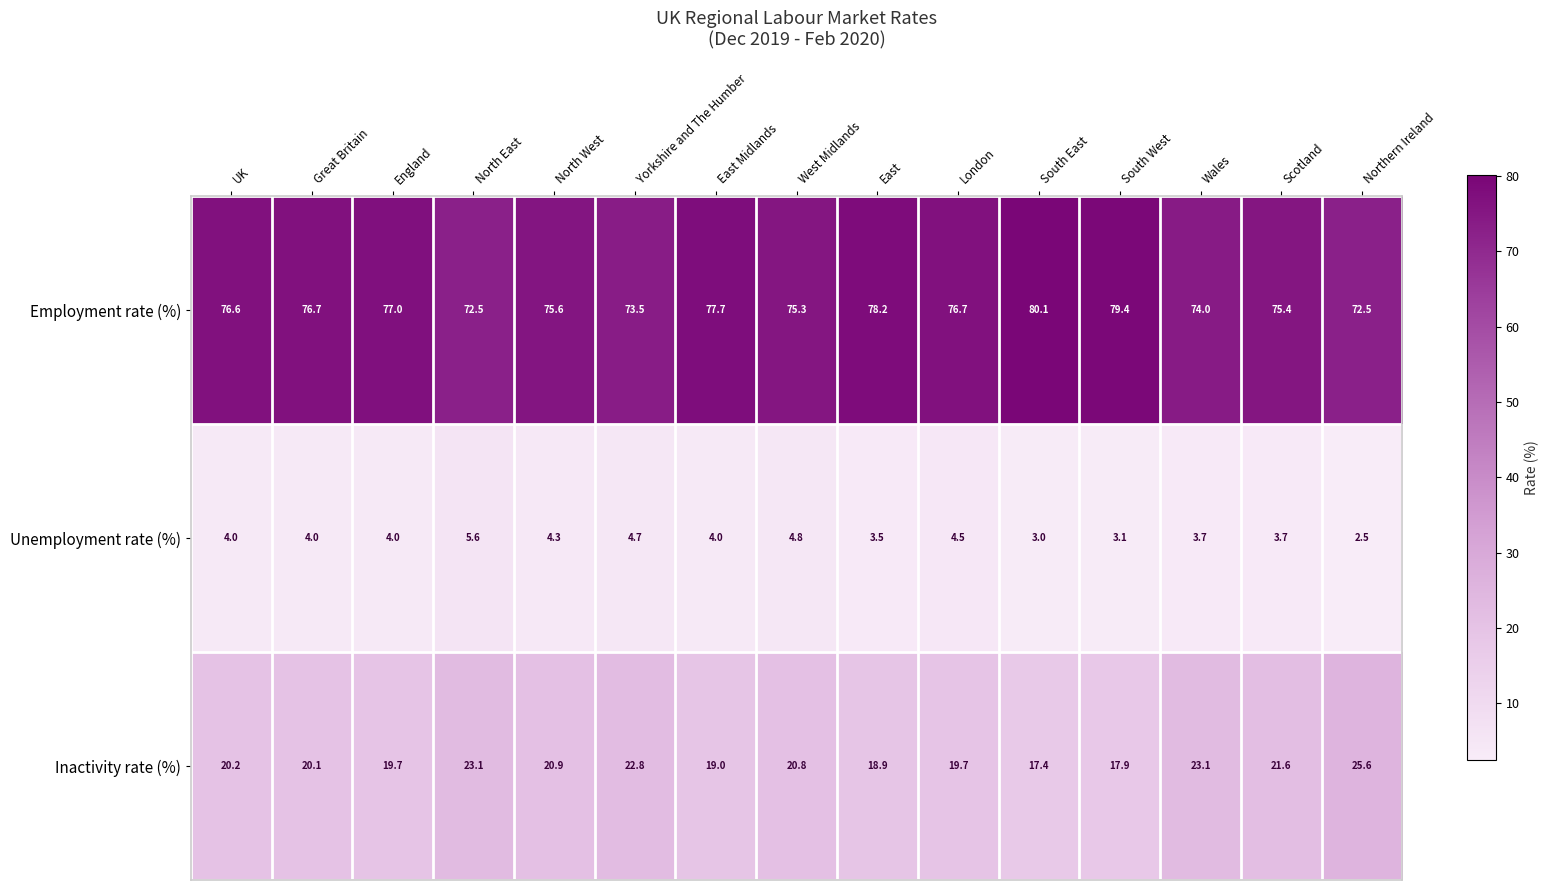

Which series has the largest total across all categories?

Employment rate (%)